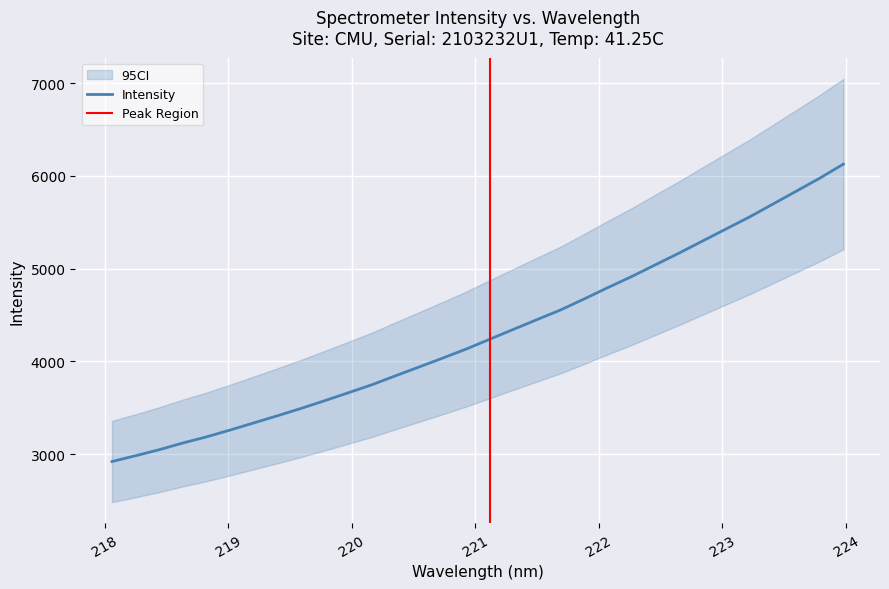

What is the difference between the second highest and second lowest values?

2992.2